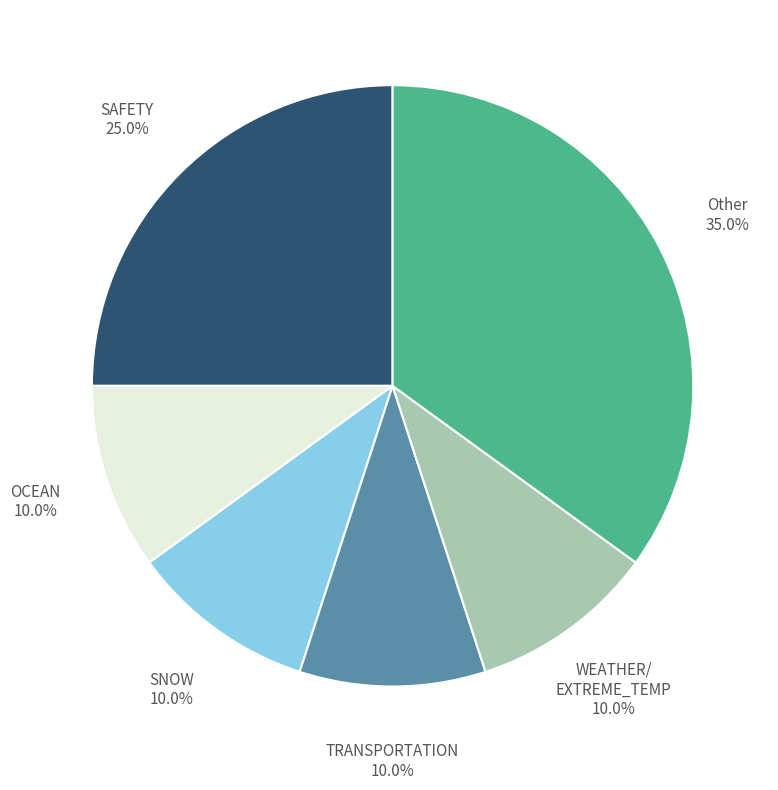

Is there any slice that represents more than half of the pie?

No